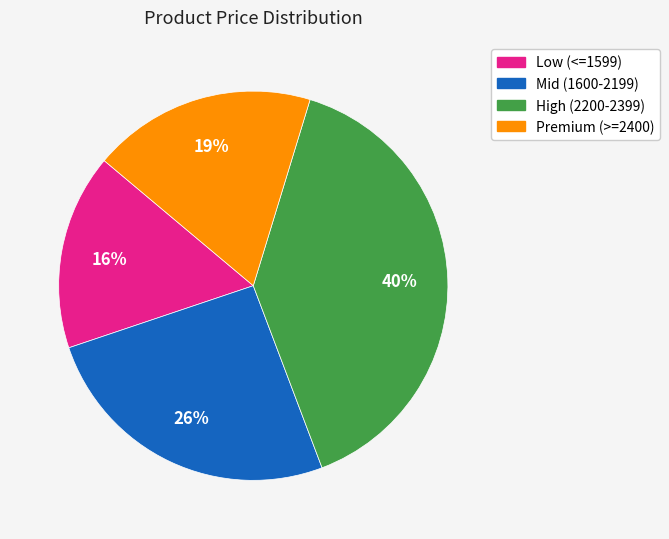

Is the sum of Mid (1600-2199) and Premium (>=2400) greater than half?

No